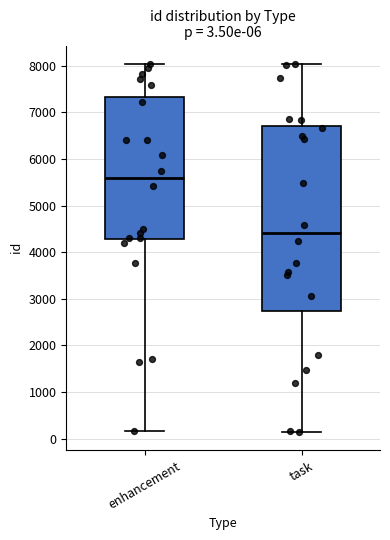

Comparing the boxes themselves (not the whiskers), which one is the tallest?

task